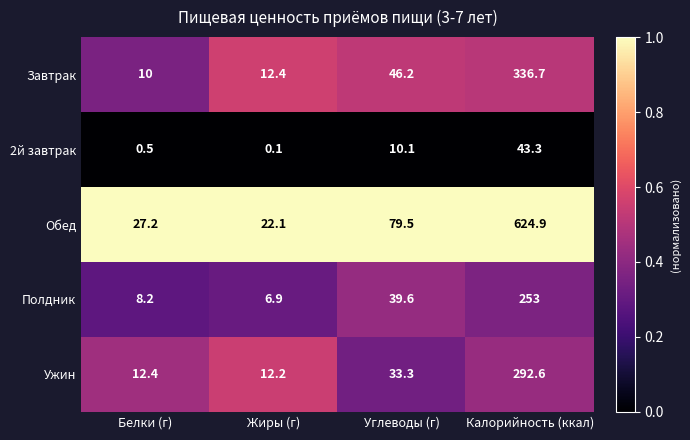

Which series has the largest range (max minus min)?

Обед